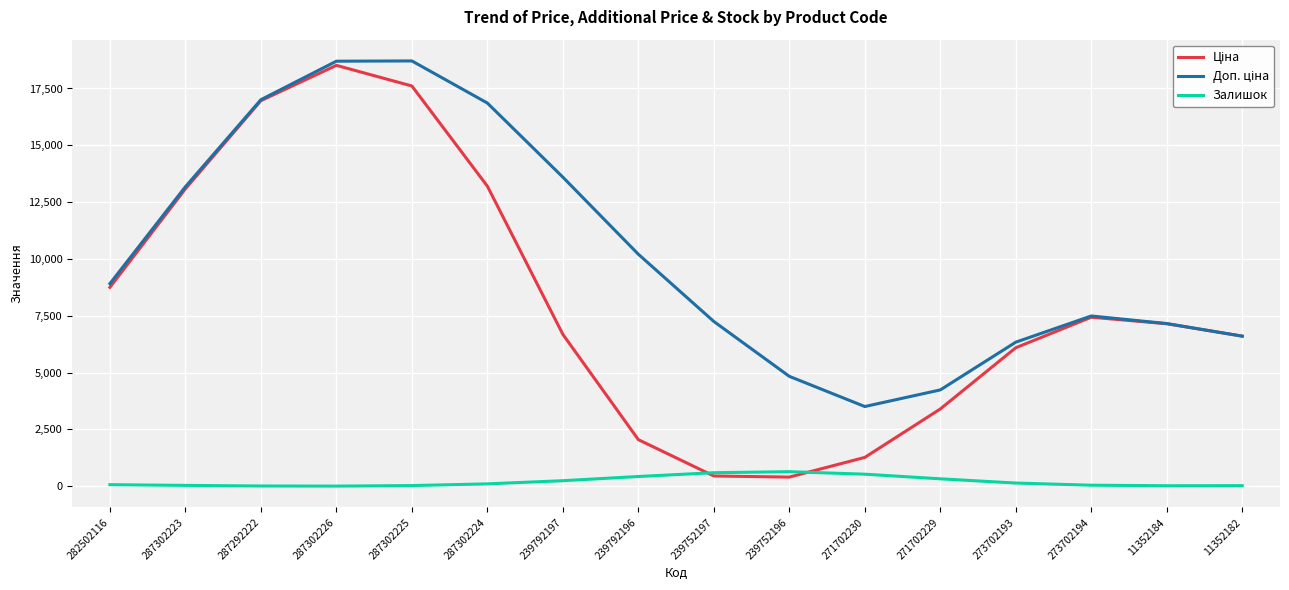

True or false: Залишок has a value of 32.0 at 287302225.

True